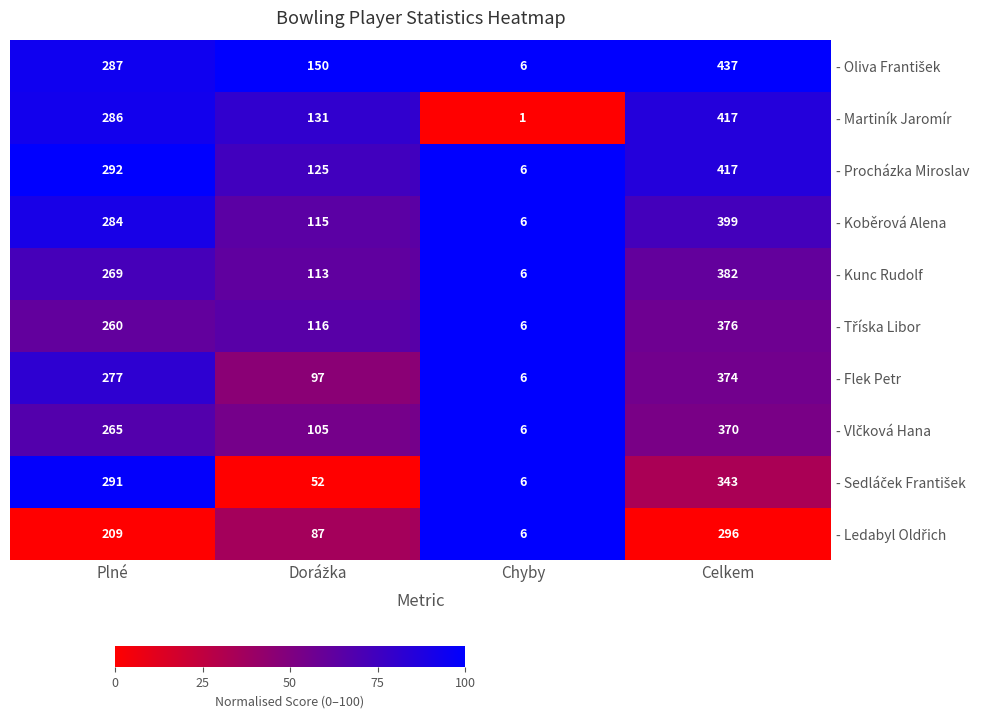

What is the maximum value shown in the chart?

437